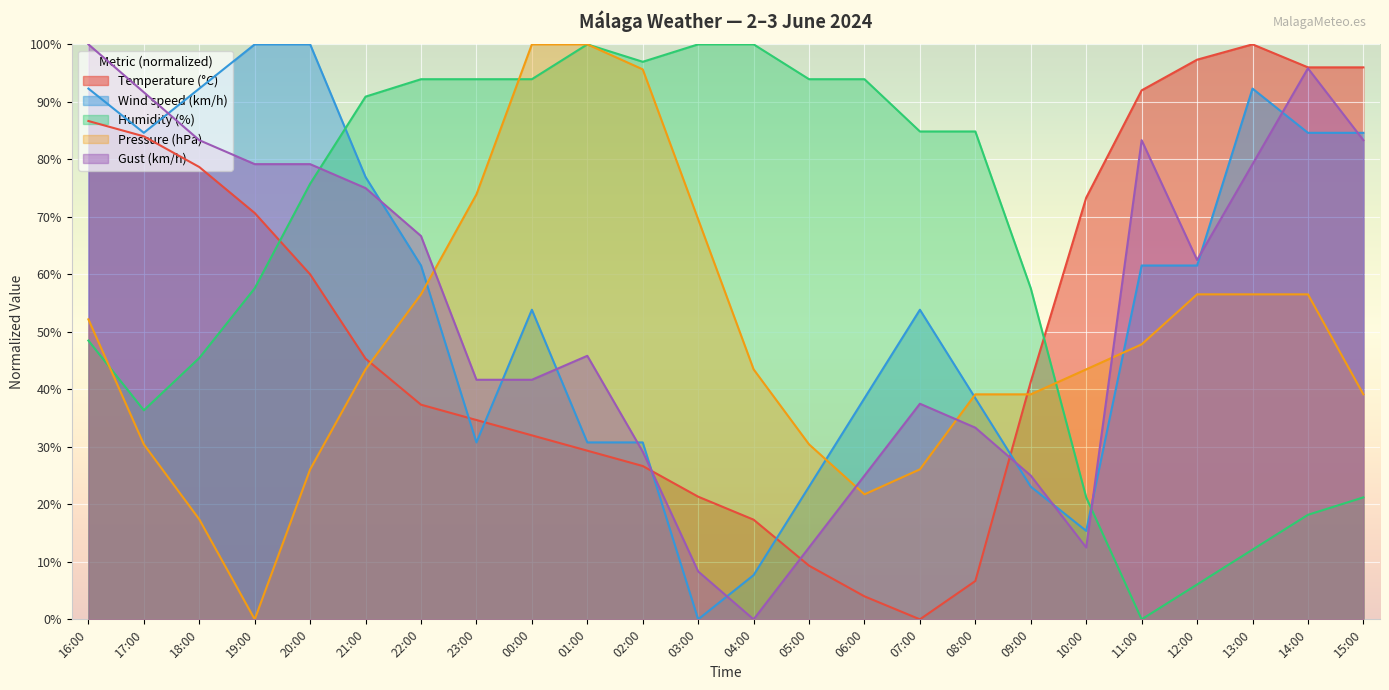

At which label is Wind speed (km/h) closest to 50?

00:00